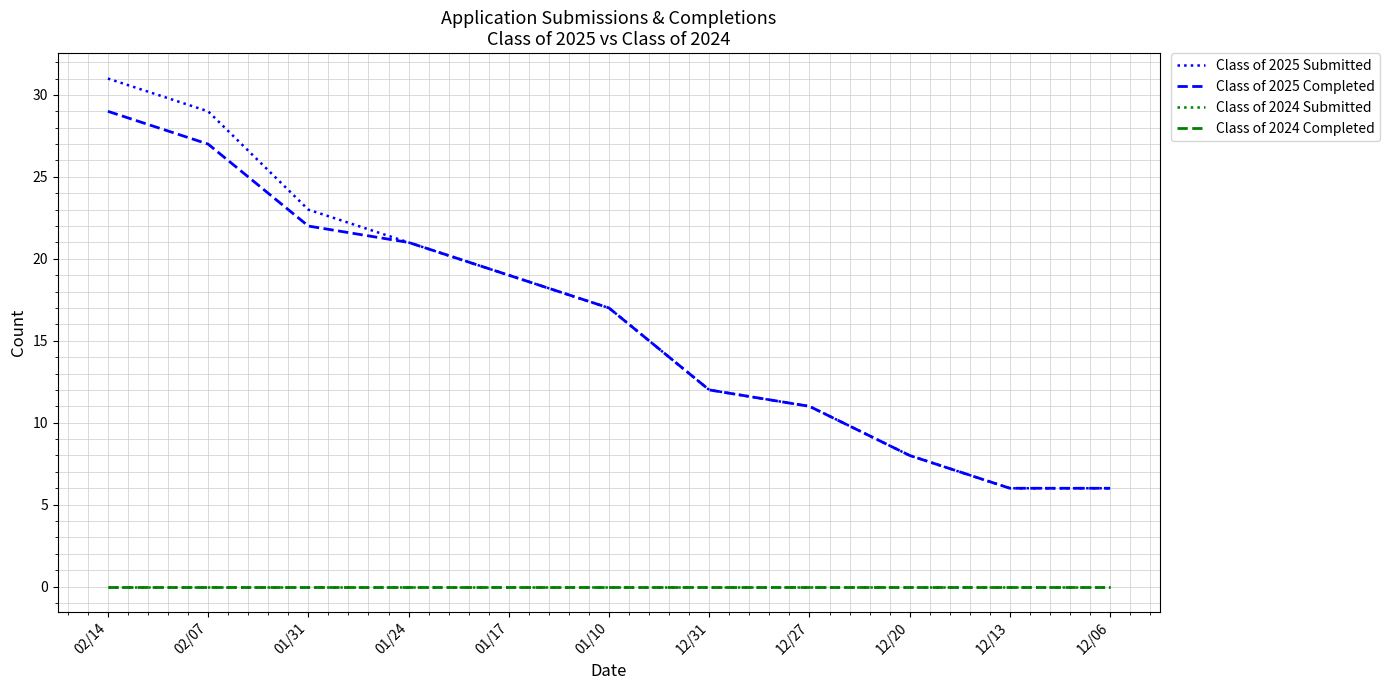

Is this an area chart (filled region under the line)?

No